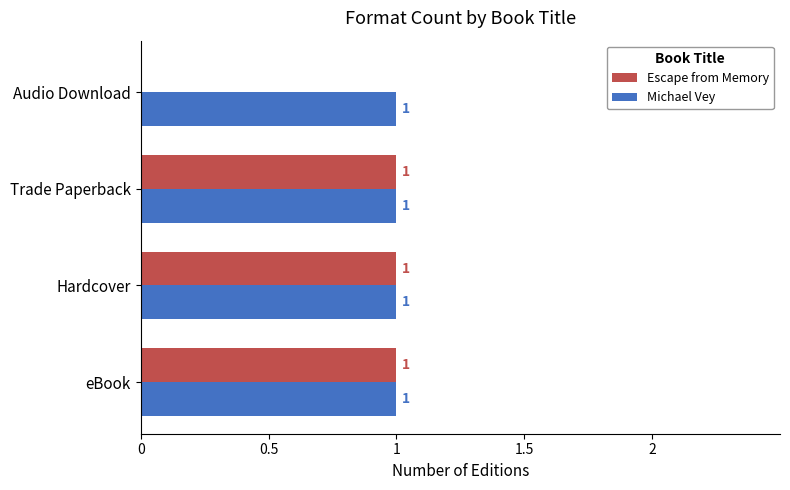

At which label is Escape from Memory closest to 0?

Audio Download